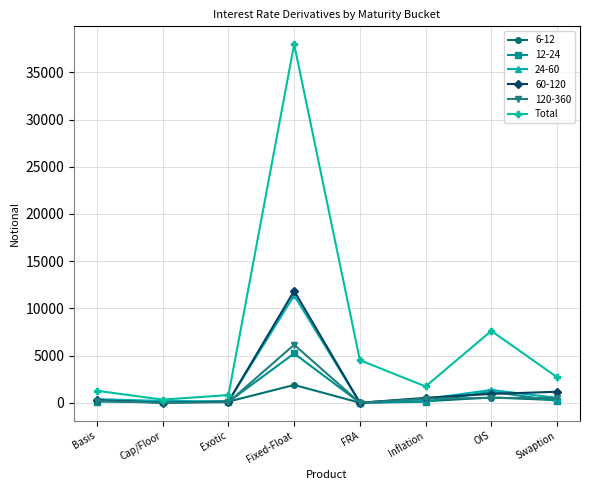

Which series changed the most between Exotic and Fixed-Float?

Total